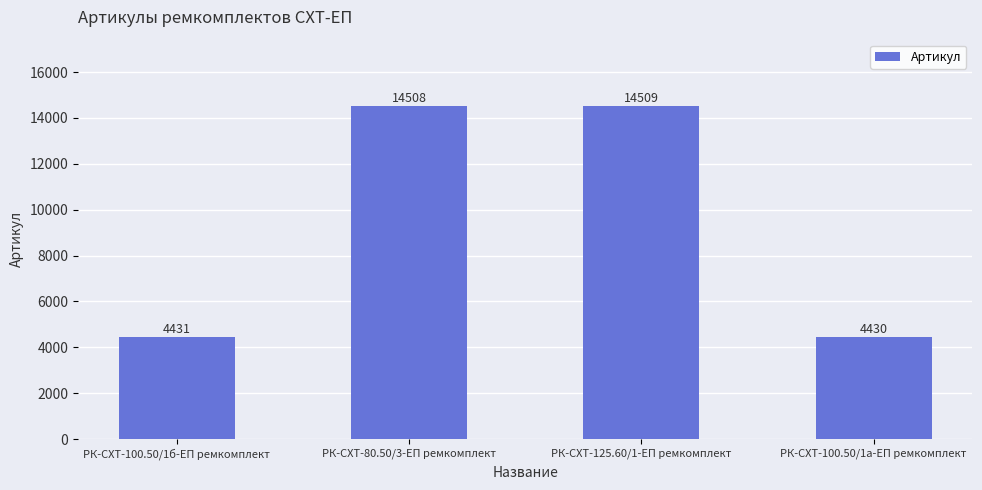

What is the difference between the second highest and minimum values?

10078